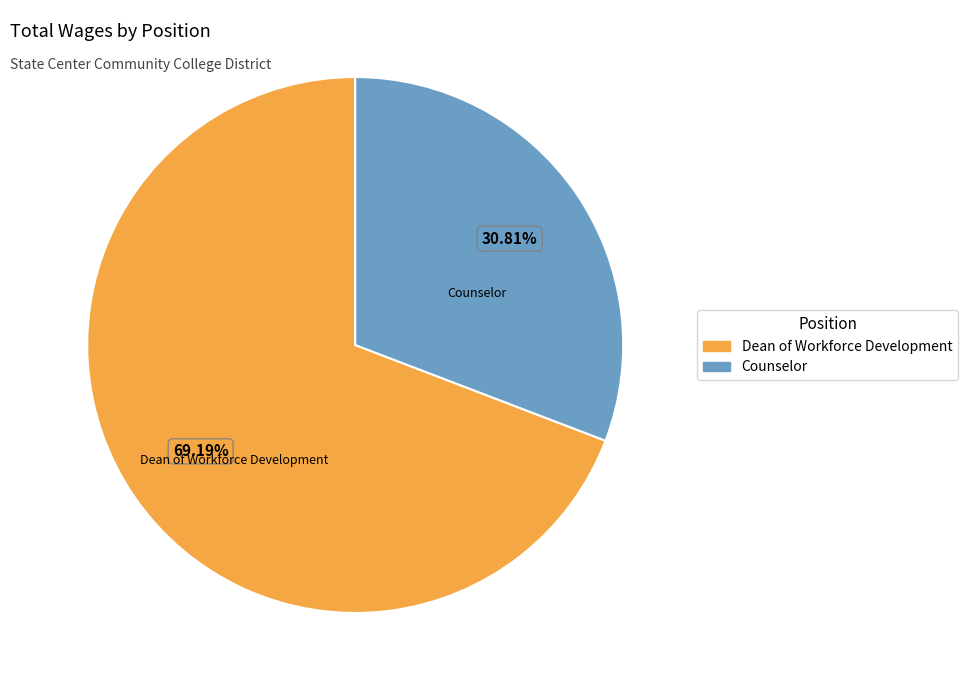

Rank the categories by value from lowest to highest.

Counselor, Dean of Workforce Development